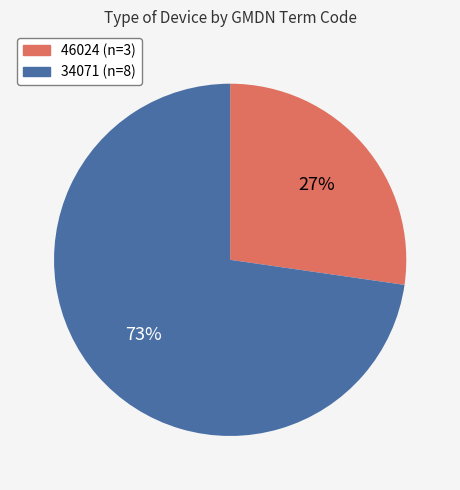

Is it true that 34071 is 73% of the pie?

True